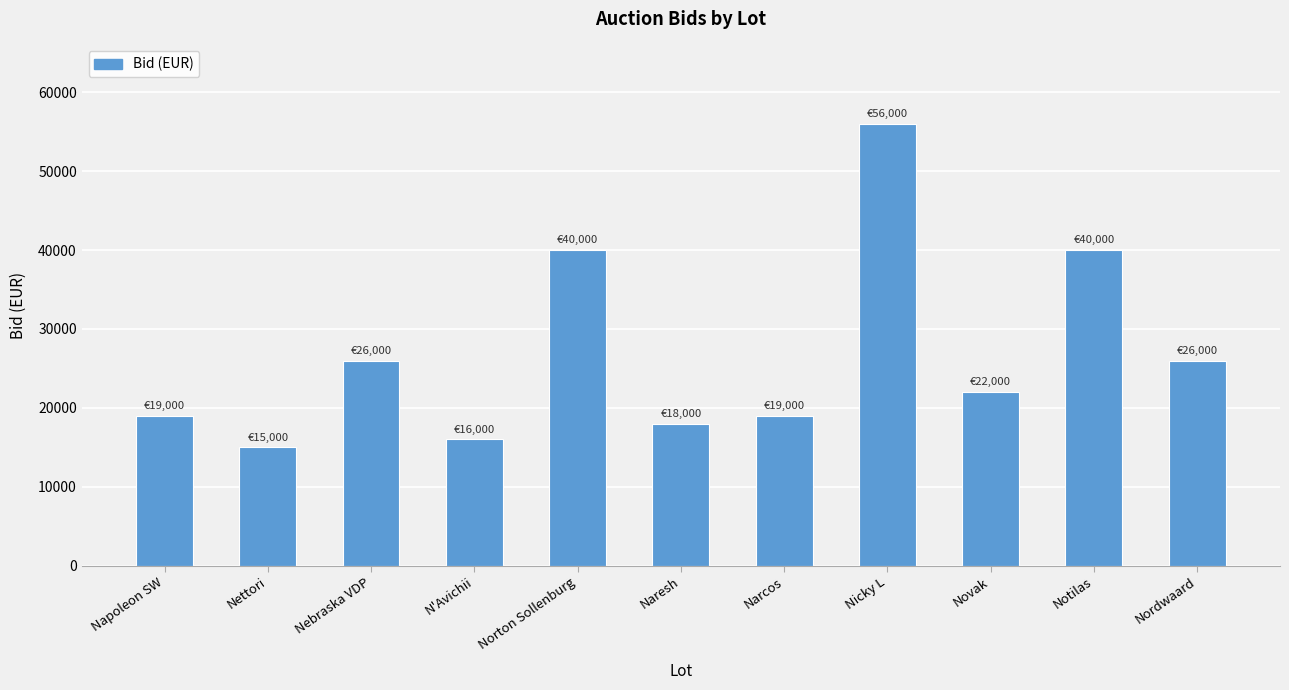

What is the value of the 6th bar from the left?

18000